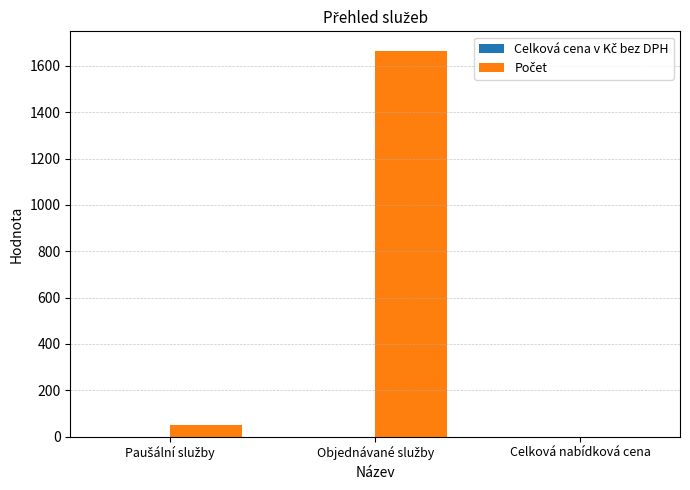

What is the sum of all values?

1714